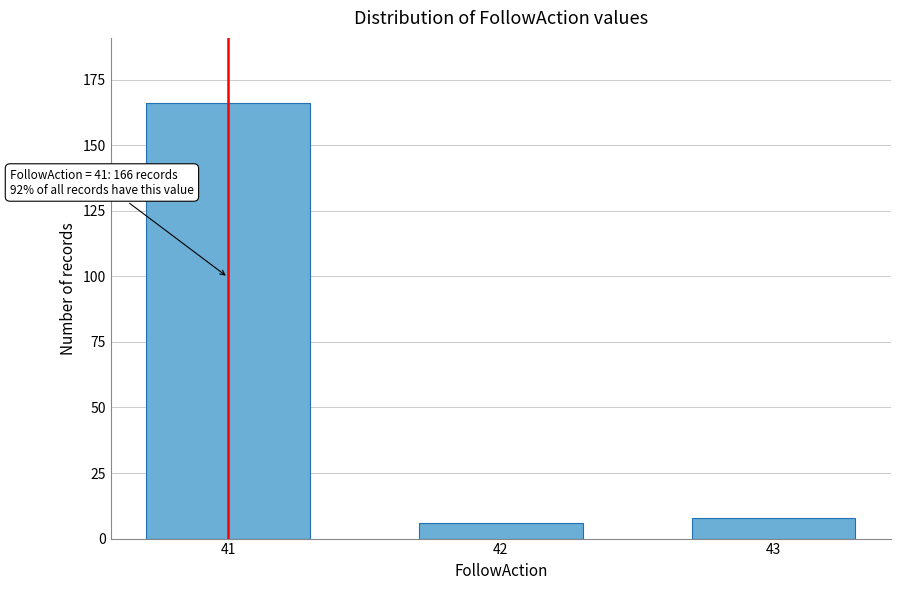

Reading right to left, what are all the values shown in this chart?

8	6	166